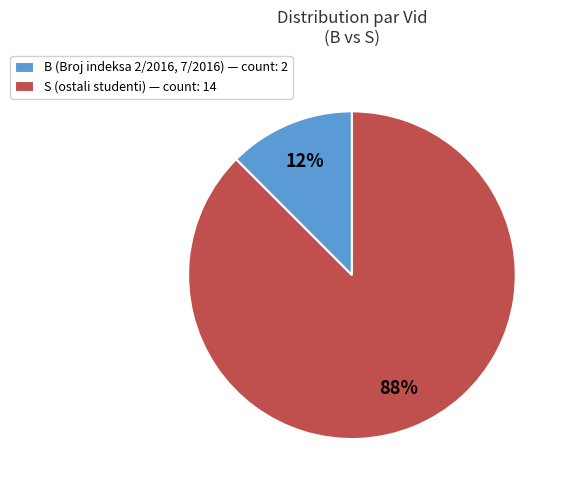

Is it true that B is 2% of the pie?

False